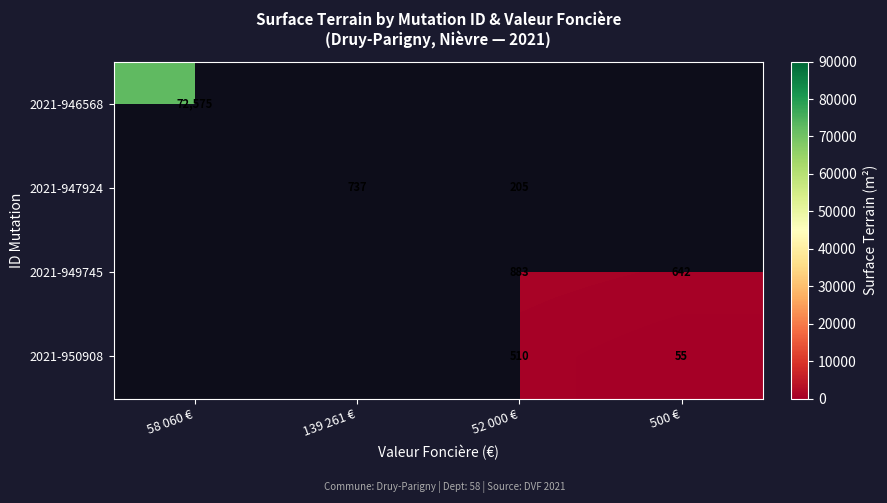

What is the sum of the 2021-947924 values at 52 000 € and 139 261 €?

942